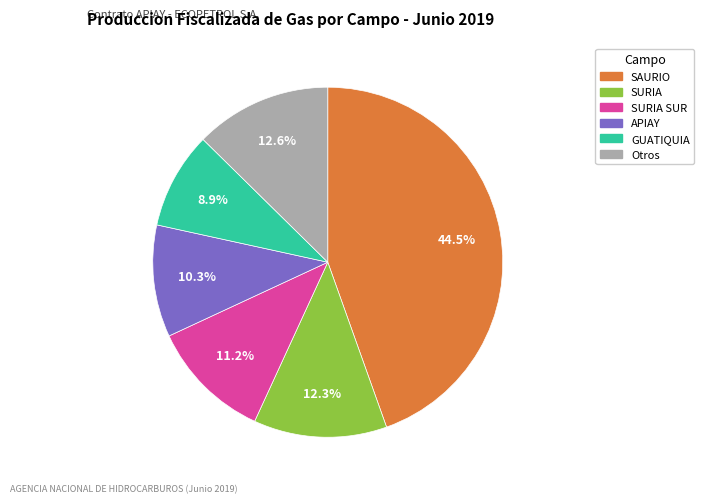

Does any single category account for the majority?

No